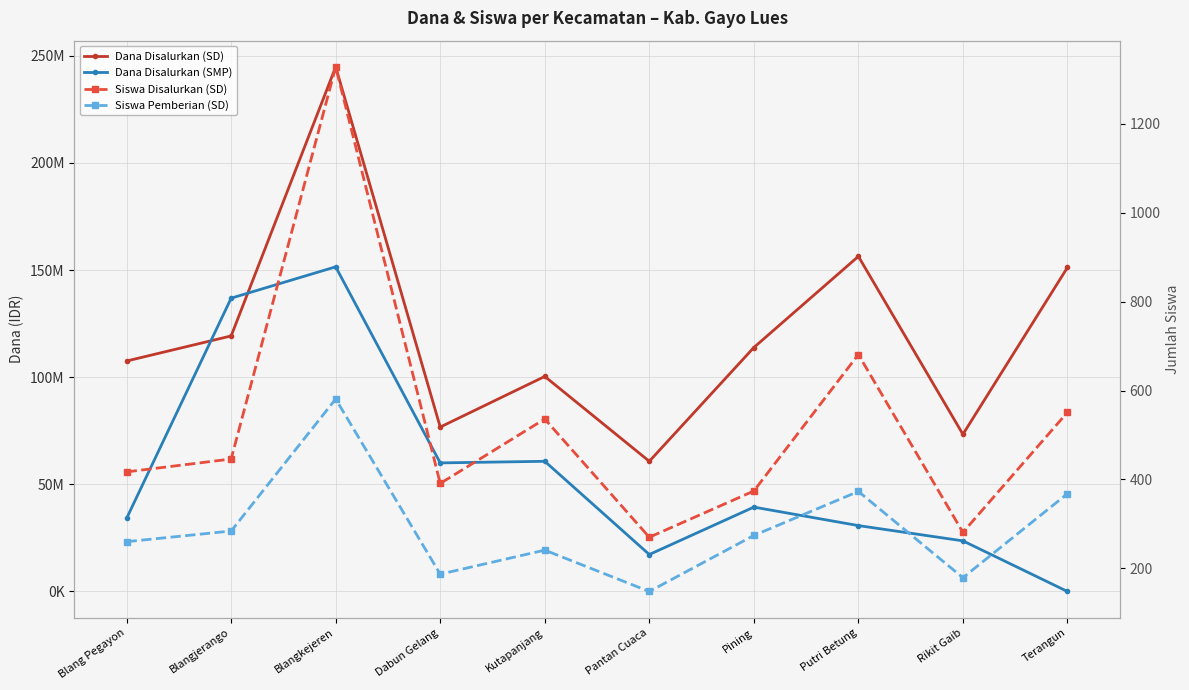

In Siswa Disalurkan (SD), how many points are lower than both neighbors (excluding endpoints)?

3